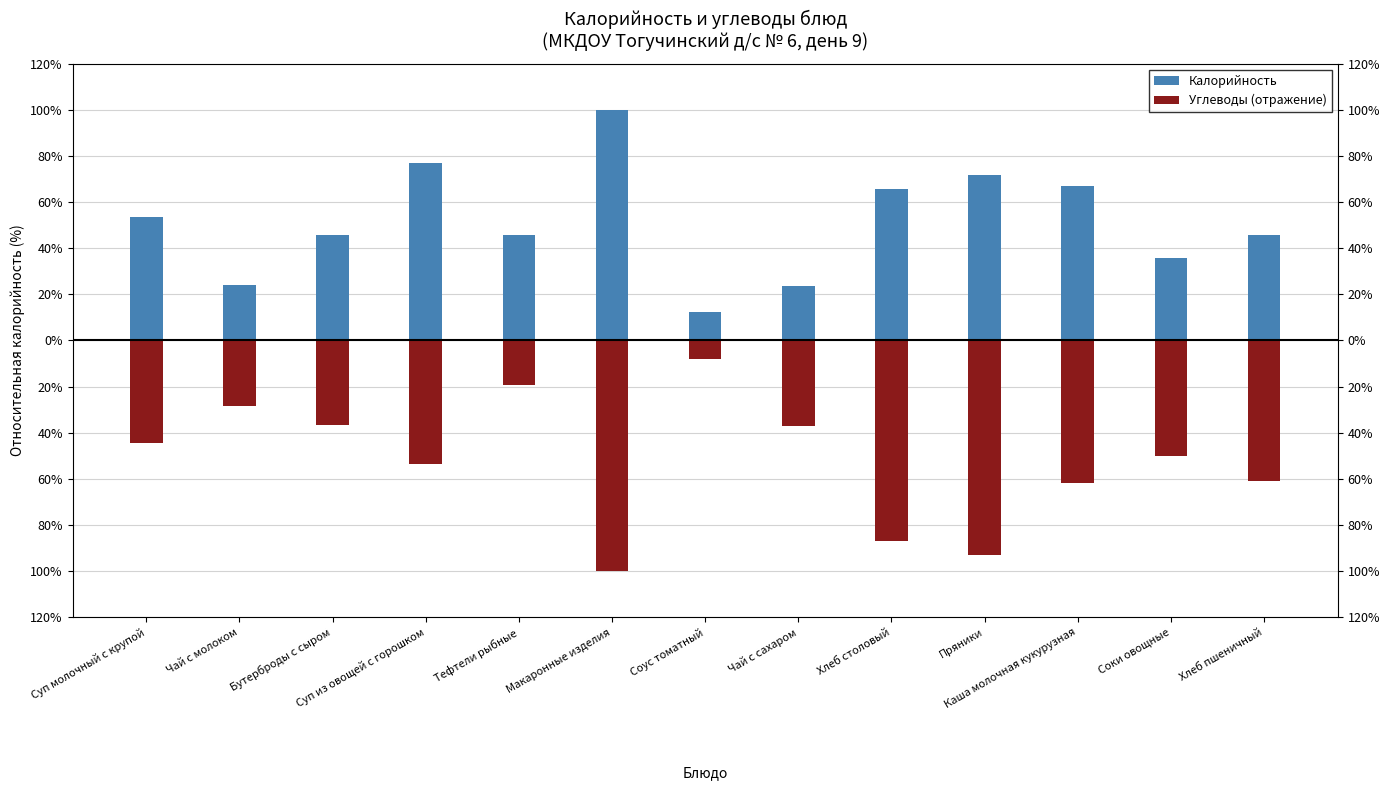

Is it true that Калорийность equals 71.5 at Пряники?

True